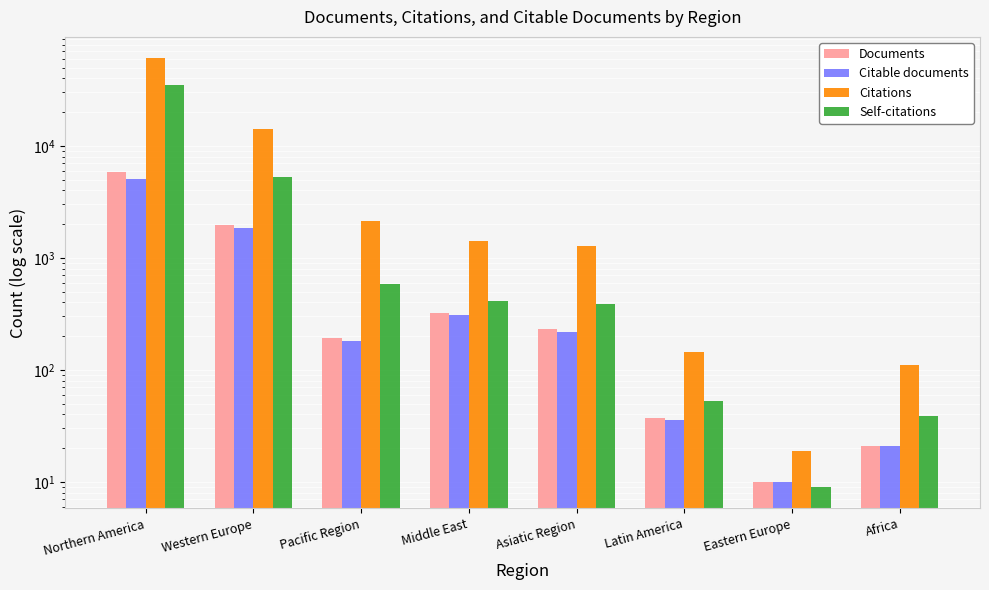

Reading left to right, what are all the values shown in this chart?

Documents: Northern America=5877	Western Europe=1963	Pacific Region=192	Middle East=323	Asiatic Region=233	Latin America=37	Eastern Europe=10	Africa=21
Citable documents: Northern America=5015	Western Europe=1836	Pacific Region=181	Middle East=307	Asiatic Region=216	Latin America=36	Eastern Europe=10	Africa=21
Citations: Northern America=60528	Western Europe=14079	Pacific Region=2136	Middle East=1400	Asiatic Region=1286	Latin America=145	Eastern Europe=19	Africa=110
Self-citations: Northern America=34750	Western Europe=5268	Pacific Region=583	Middle East=416	Asiatic Region=388	Latin America=53	Eastern Europe=9	Africa=39